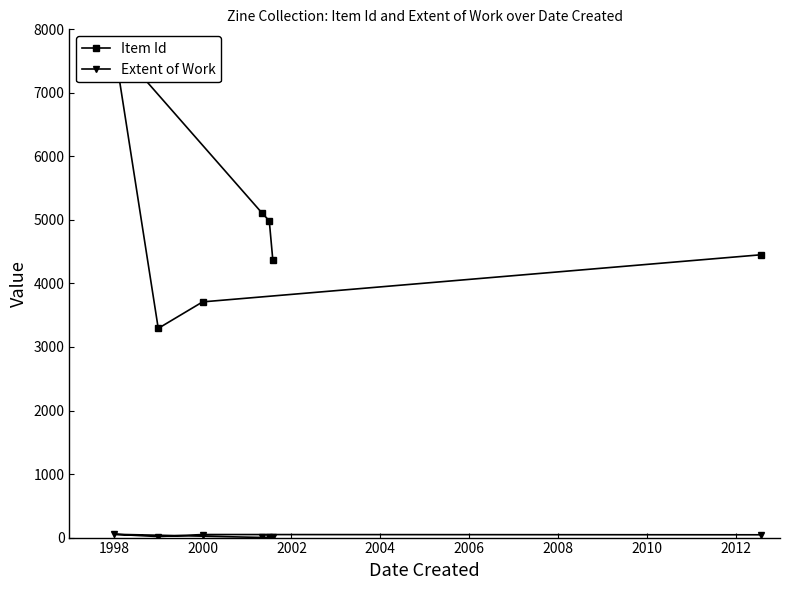

True or false: Extent of Work has a value of 48 at 2000.

True